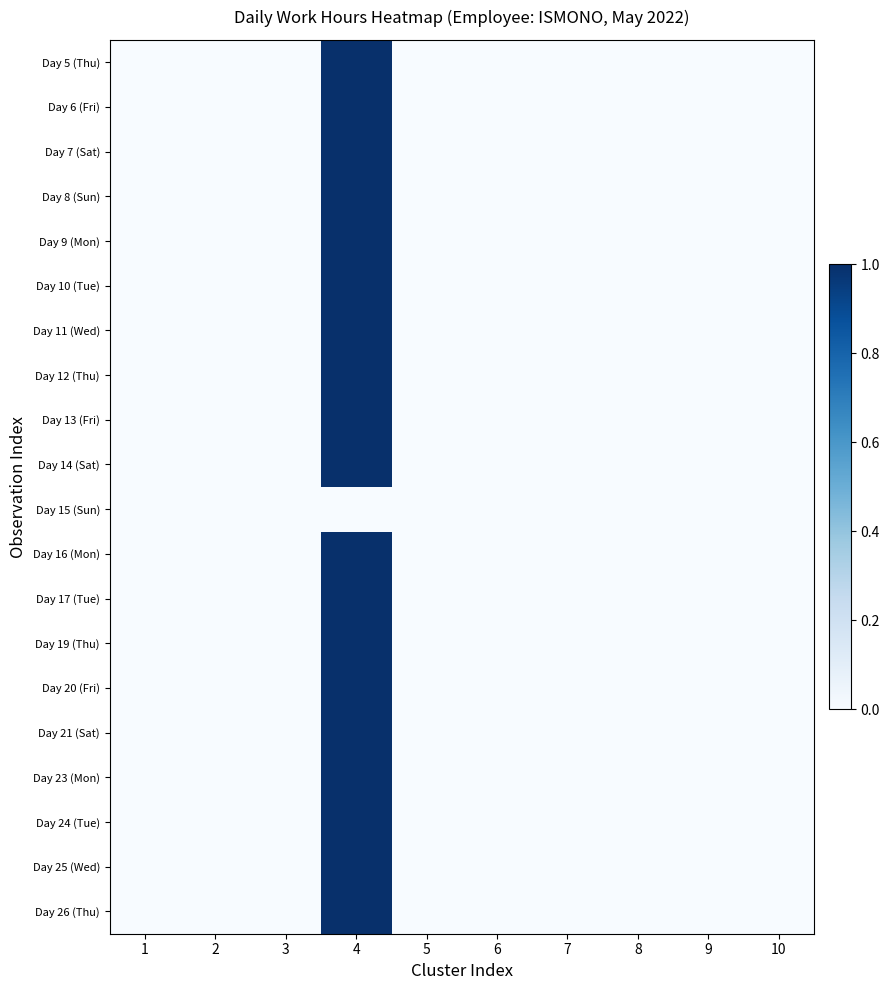

How many distinct data groups are displayed?

20